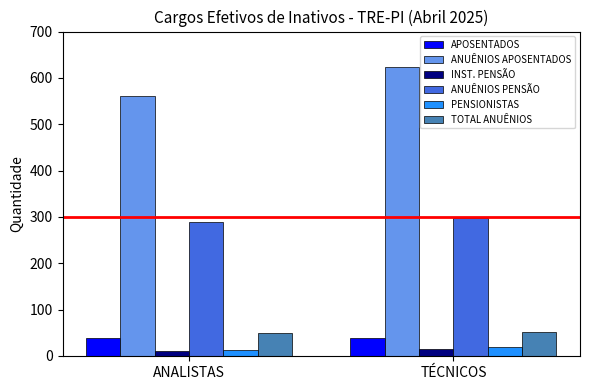

What is the label of the 1st bar from the left?

ANALISTAS